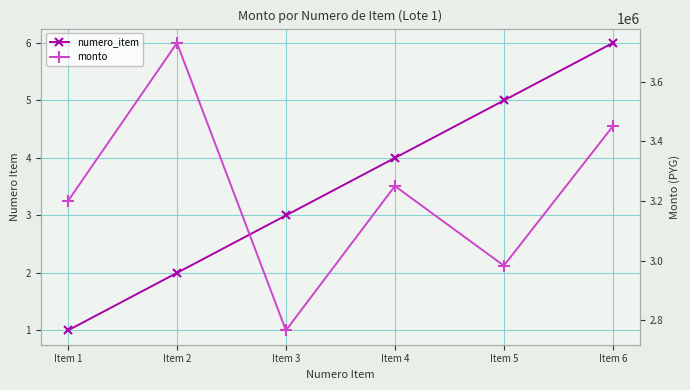

Reading right to left, extract all data points from this chart.

numero_item: Item 6=6	Item 5=5	Item 4=4	Item 3=3	Item 2=2	Item 1=1
monto: Item 6=3450000	Item 5=2983320	Item 4=3250000	Item 3=2766660	Item 2=3729150	Item 1=3200000